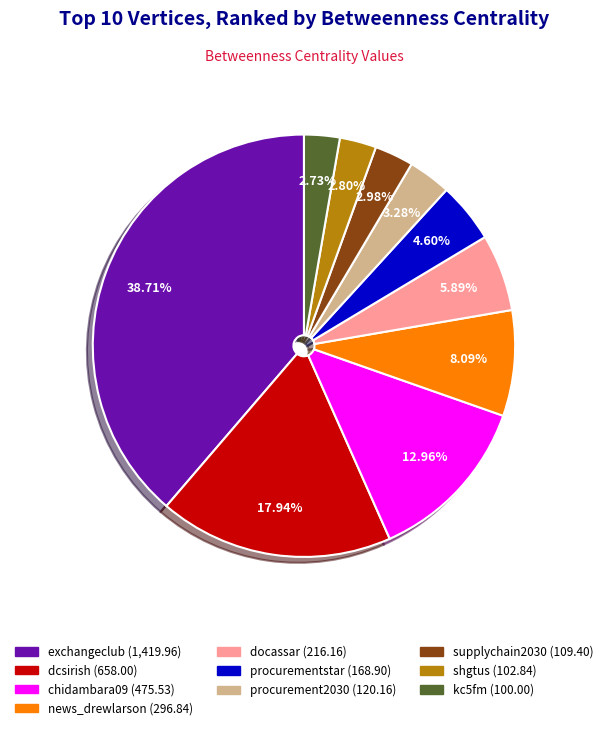

To the nearest percent, what is the difference between the largest and smallest slice percentages?

36%